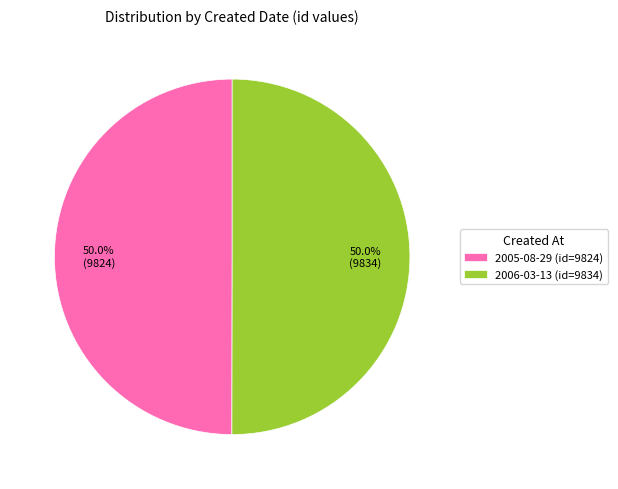

True or false: 2006-03-13 accounts for 50% of the total.

True